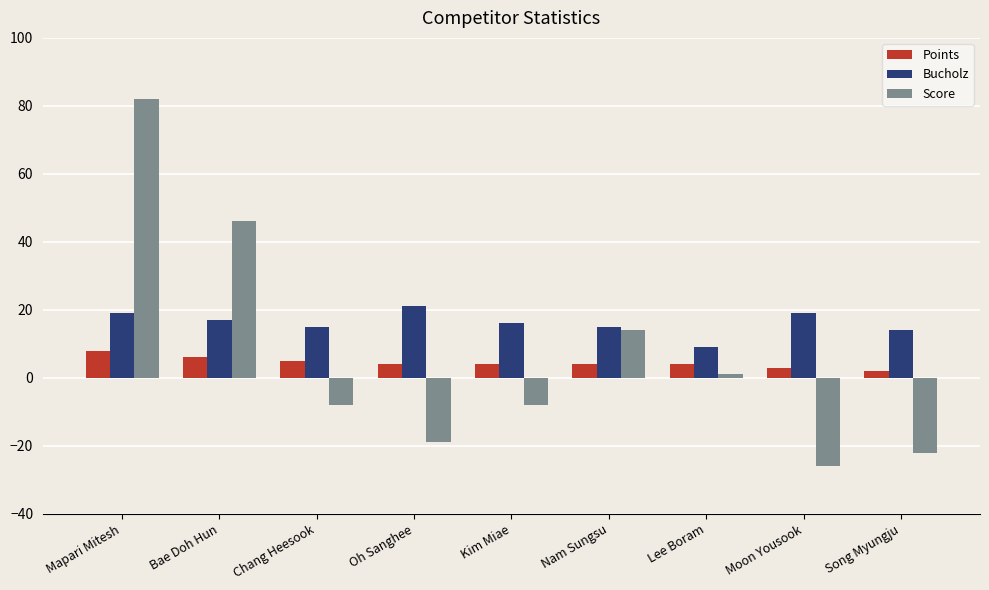

What is the minimum value for Bucholz?

9